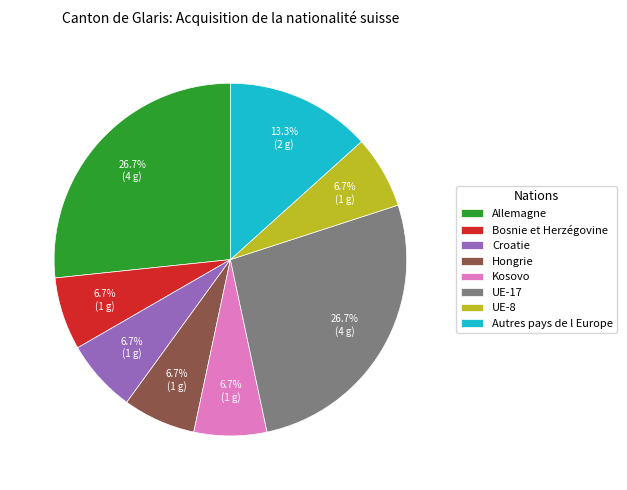

True or false: Kosovo accounts for 7% of the total.

True